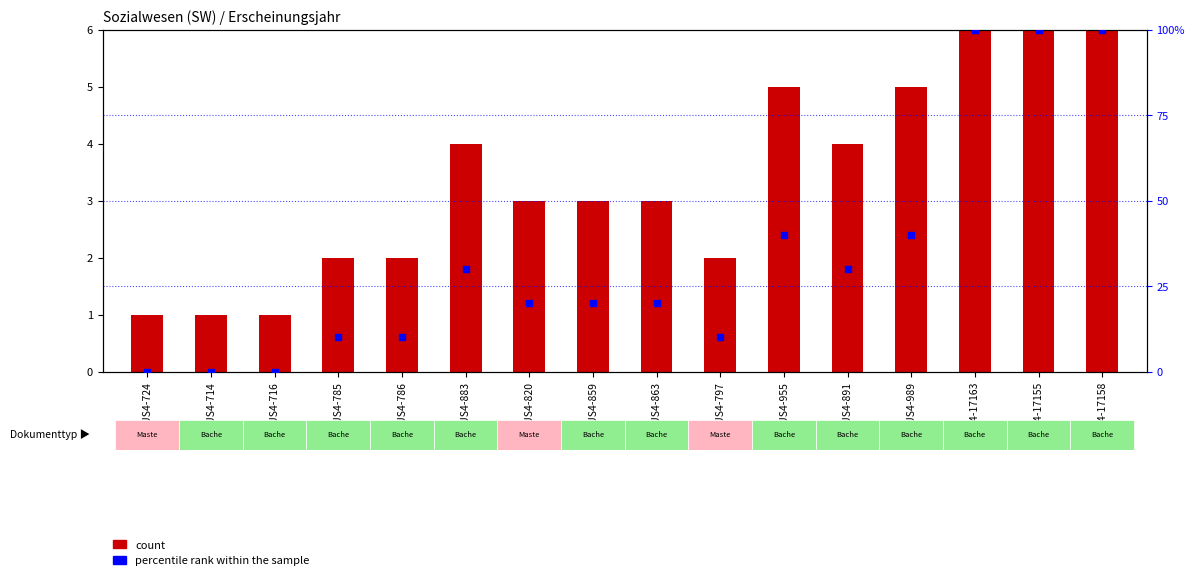

What are all the series names shown in the legend?

count, percentile rank within the sample